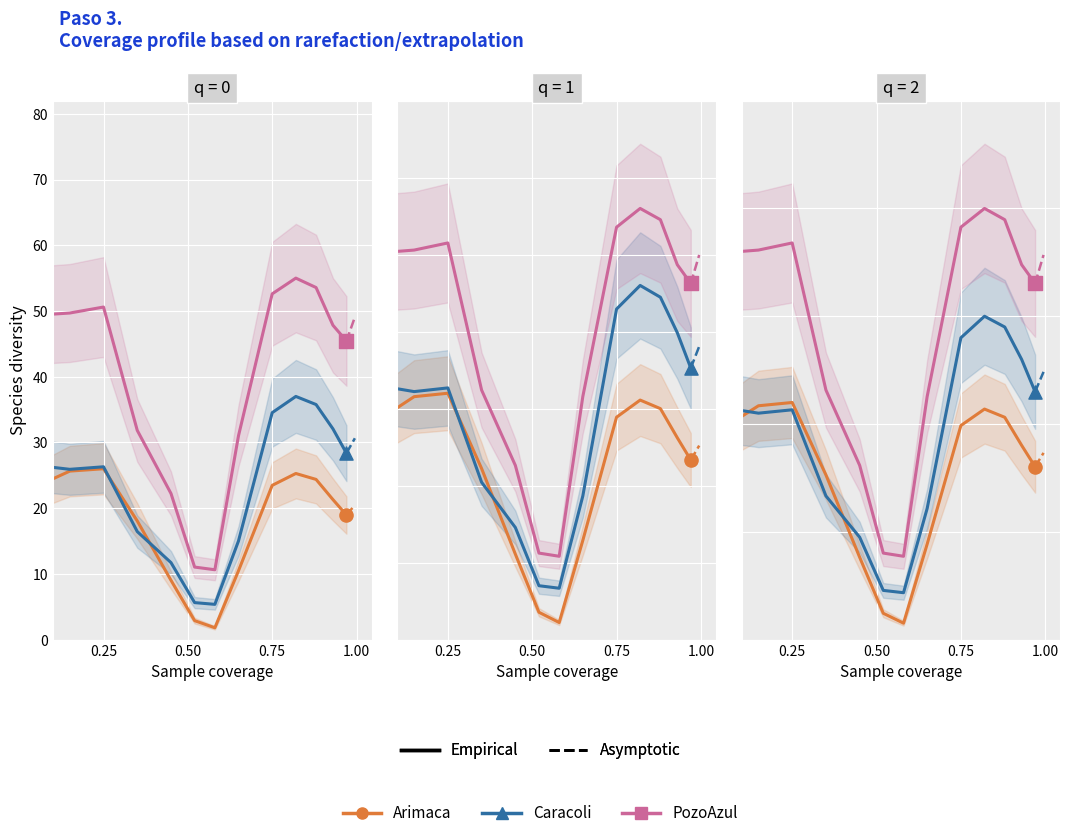

Is the value of Arimaca at 8 greater than the value of Caracoli at 4?

Yes